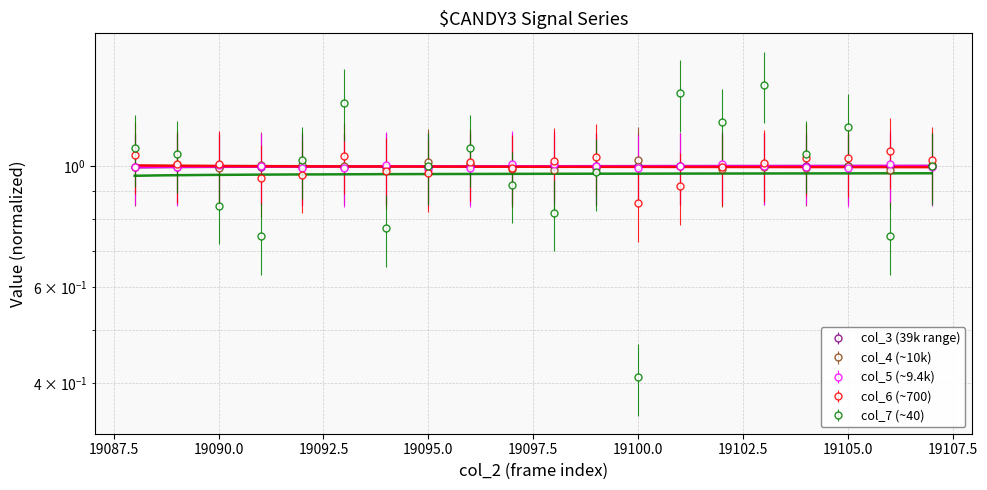

How many lines are shown in the chart?

5